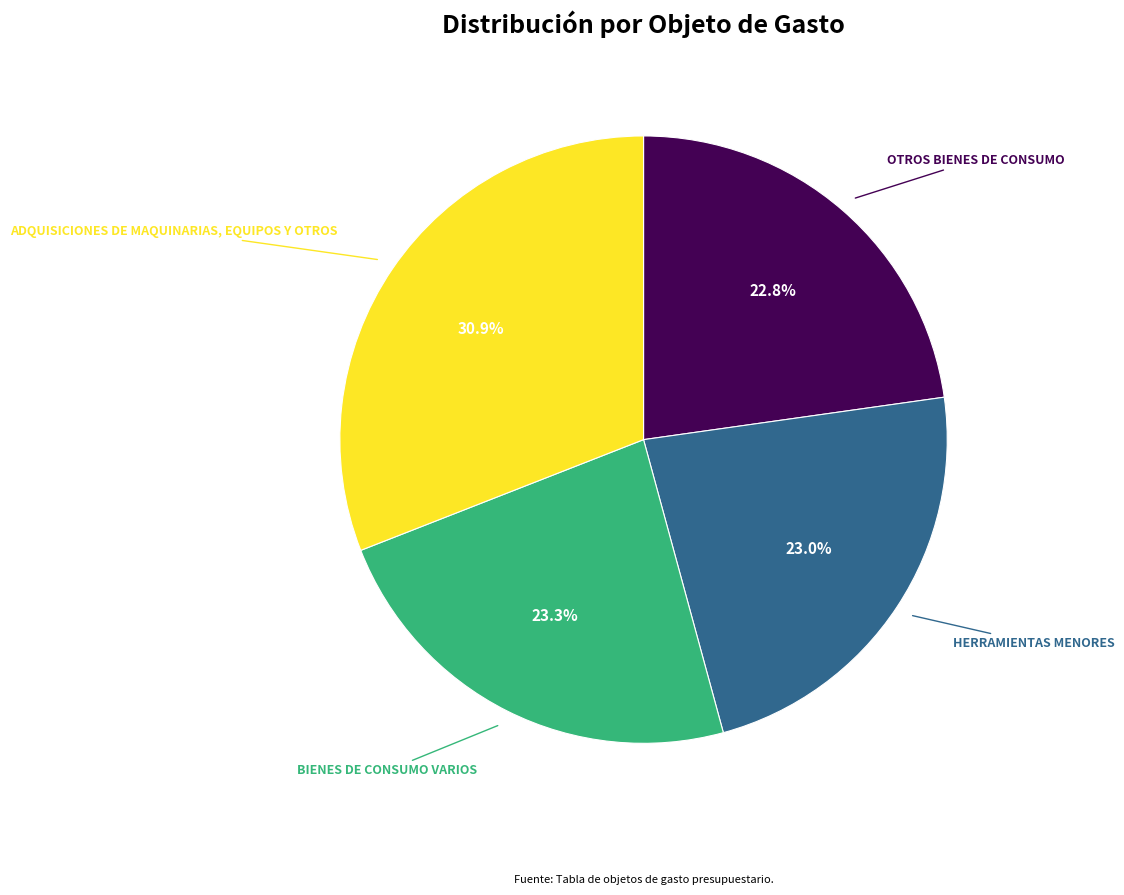

Does any single category account for the majority?

No